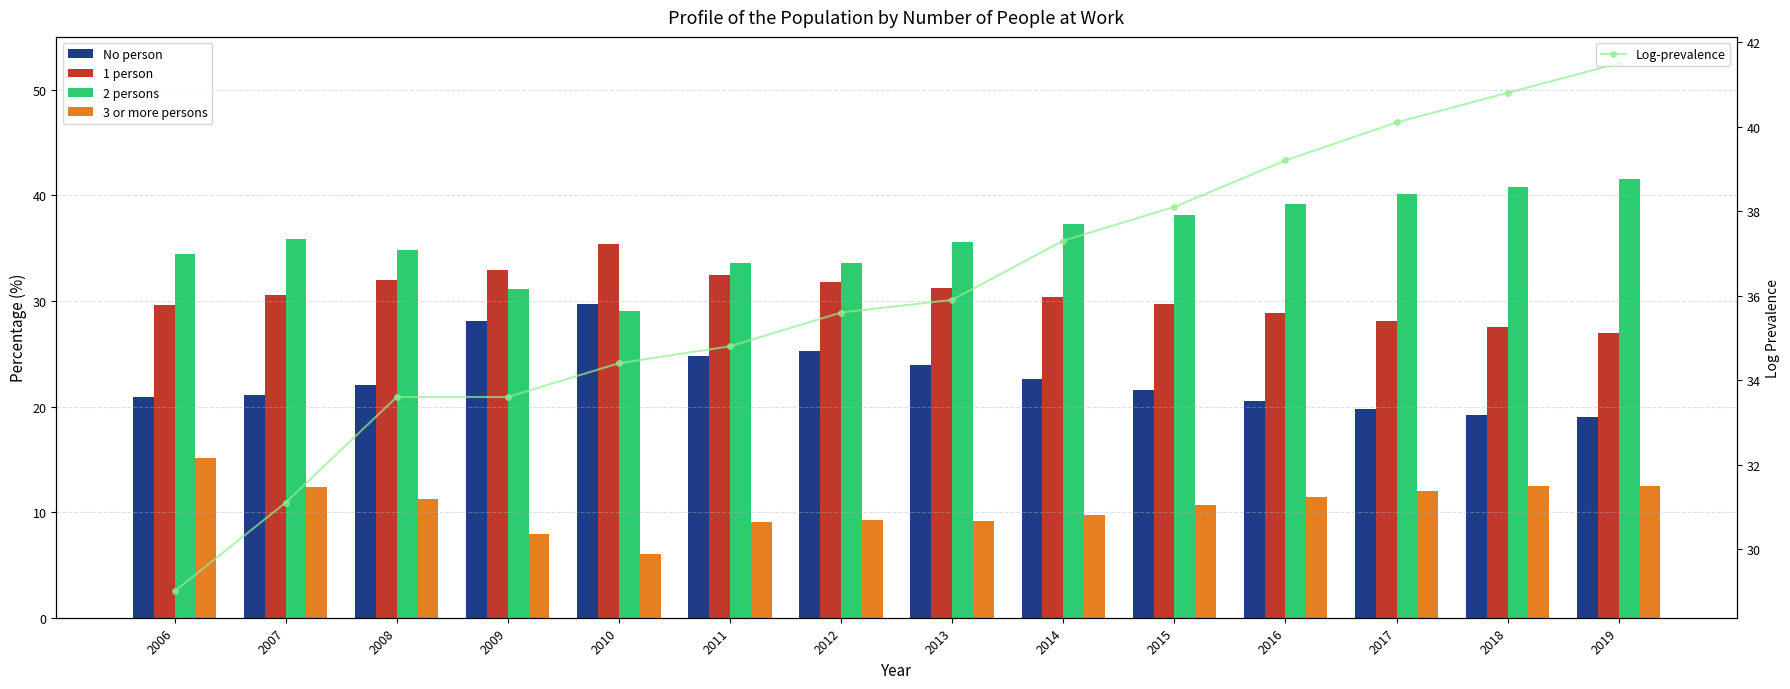

At how many categories does at least one series exceed 27?

14